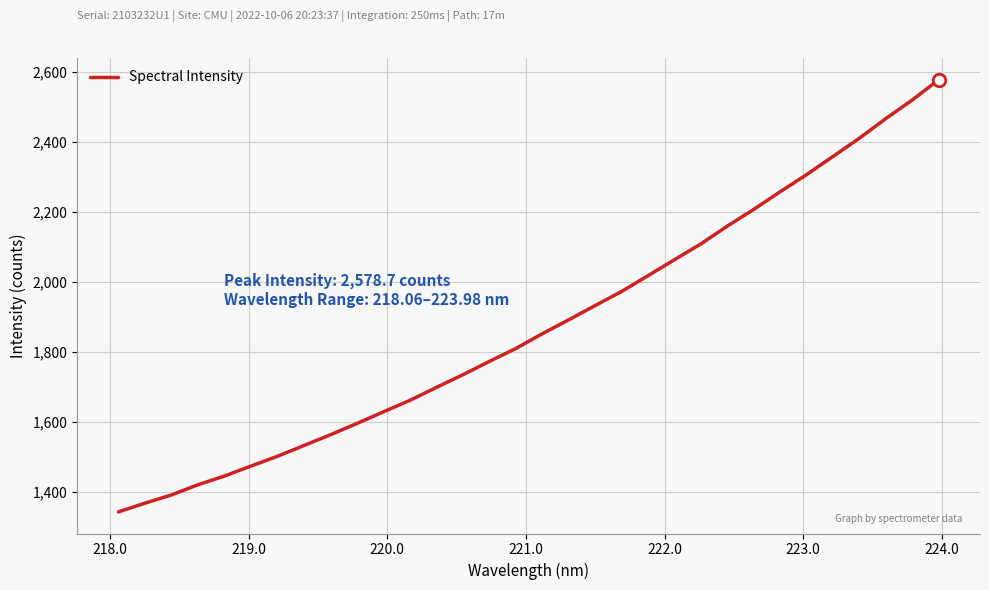

What is the smallest value displayed?

1342.2